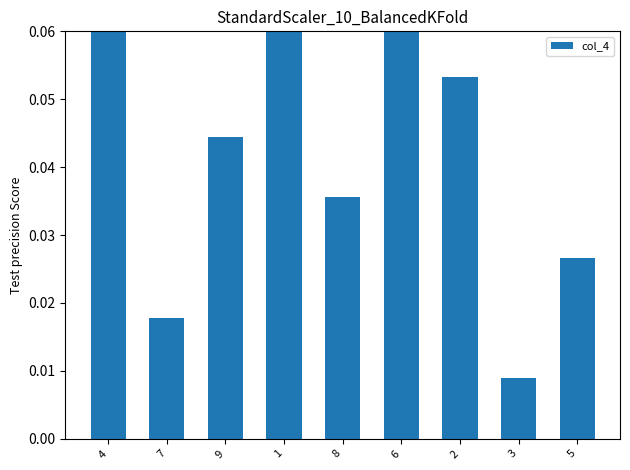

How many categories are shown in the chart?

9